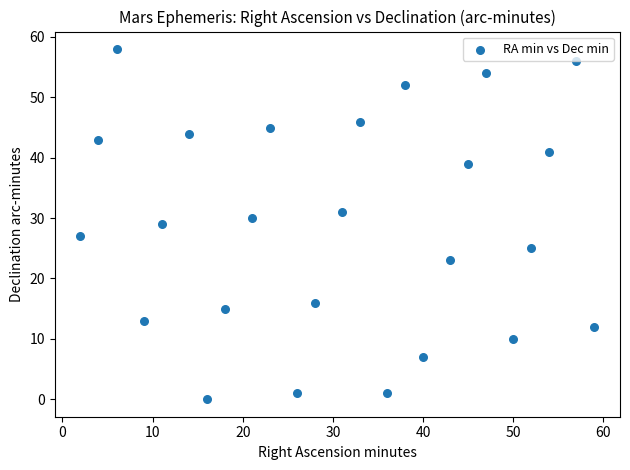

What is the range of Y values (max minus min)?

58